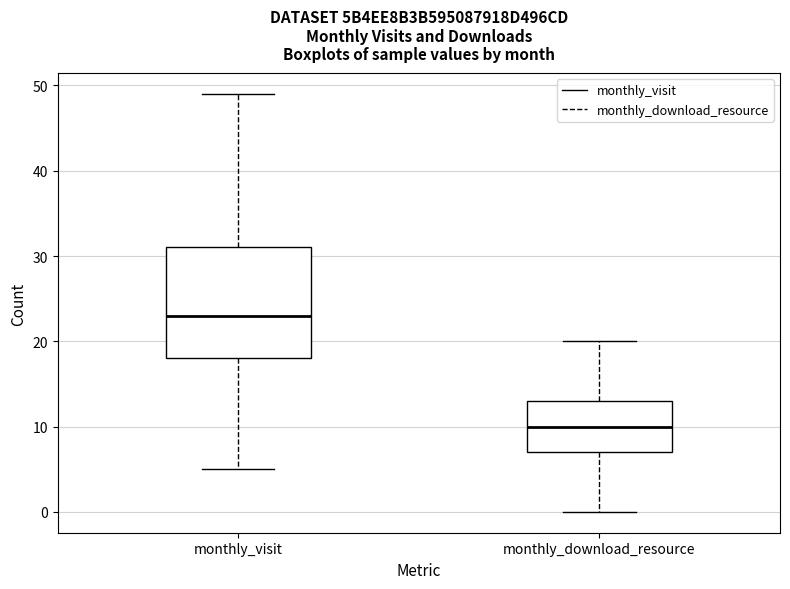

Comparing the boxes themselves (not the whiskers), which one is the tallest?

monthly_visit